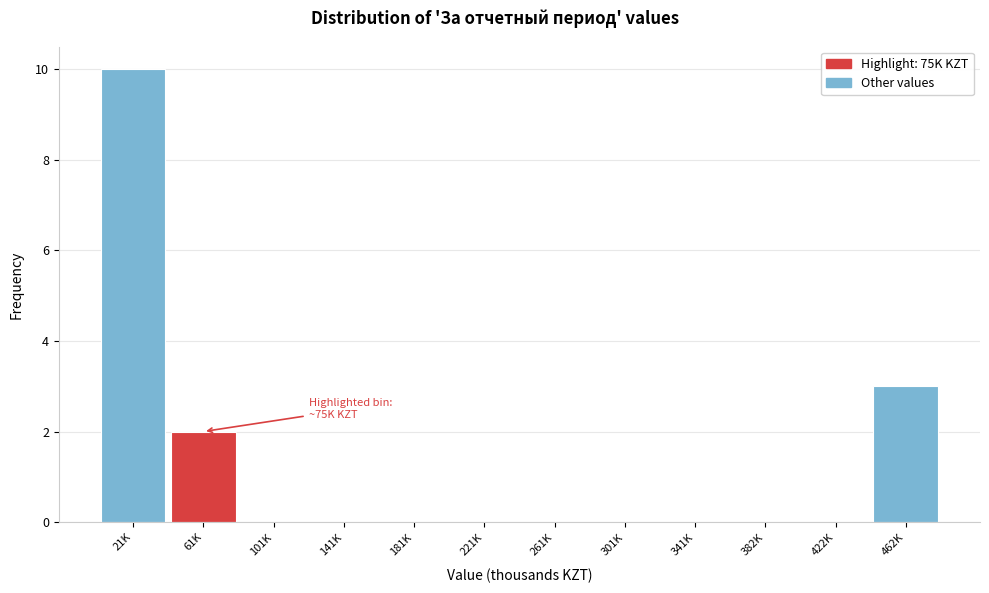

Reading right to left, what are all the values shown in this chart?

462K=3	422K=0	382K=0	341K=0	301K=0	261K=0	221K=0	181K=0	141K=0	101K=0	61K=2	21K=10